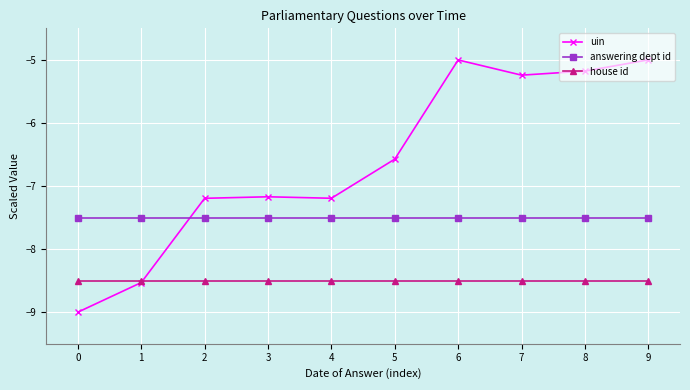

True or false: house id and uin cross at least once.

True